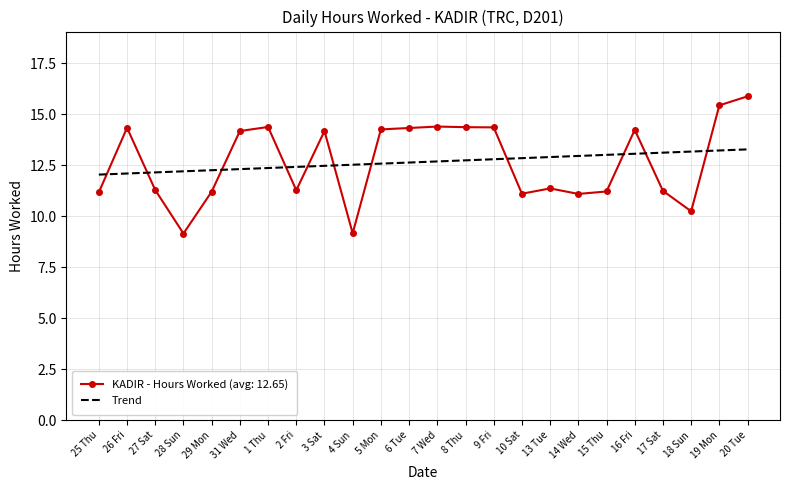

Is it true that Trend equals 3.7 at 25 Thu?

False